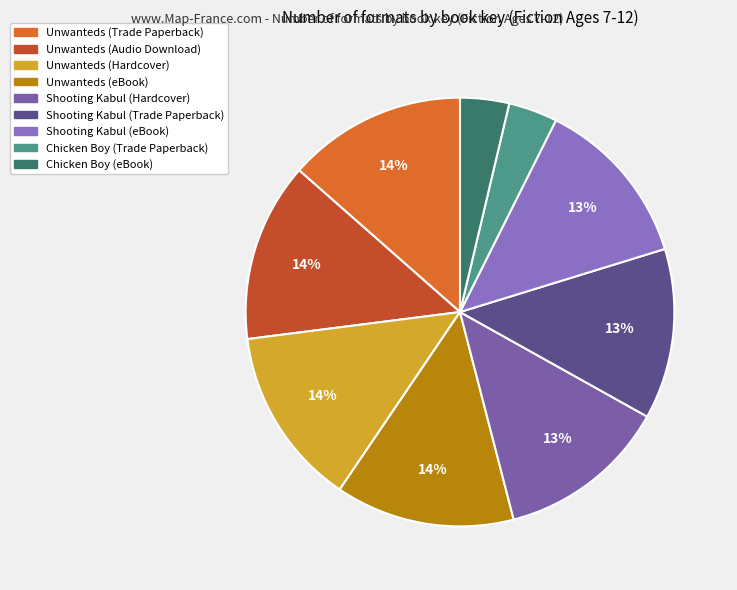

To the nearest percent, what is the difference between the Shooting Kabul (Hardcover) and Unwanteds (eBook) slice percentages?

1%